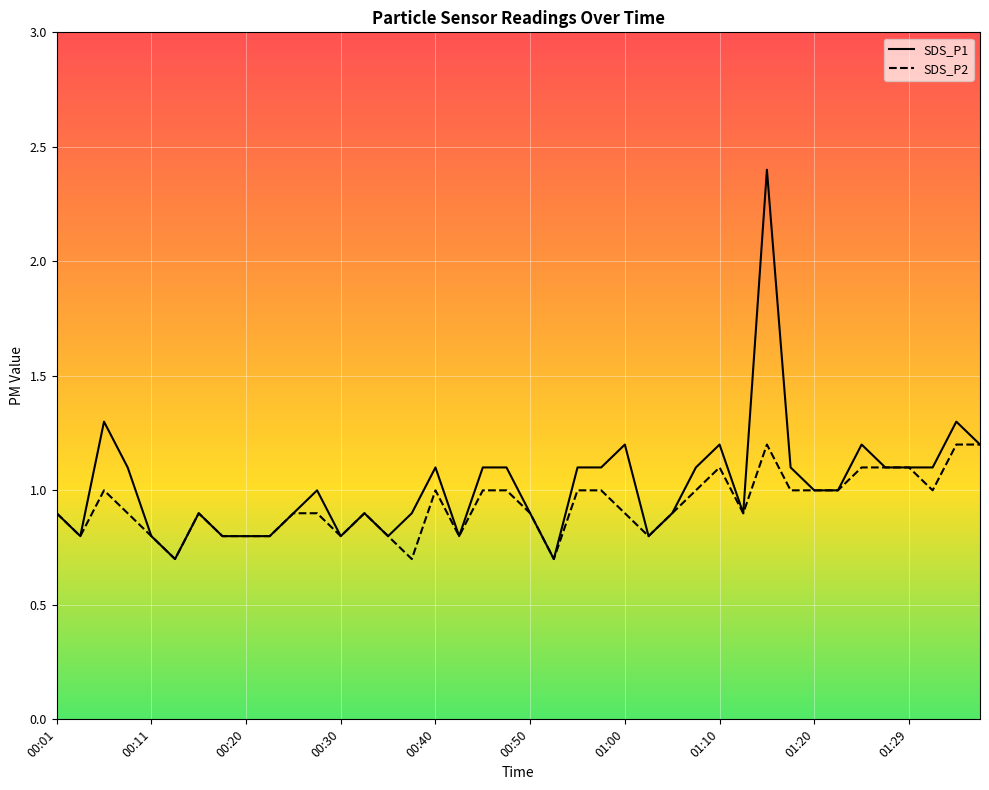

Reading left to right, list all the values displayed in this chart.

SDS_P1: 0.9	0.8	1.3	1.1	0.8	0.7	0.9	0.8	0.8	0.8	0.9	1.0	0.8	0.9	0.8	0.9	1.1	0.8	1.1	1.1	0.9	0.7	1.1	1.1	1.2	0.8	0.9	1.1	1.2	0.9	2.4	1.1	1.0	1.0	1.2	1.1	1.1	1.1	1.3	1.2
SDS_P2: 0.9	0.8	1.0	0.9	0.8	0.7	0.9	0.8	0.8	0.8	0.9	0.9	0.8	0.9	0.8	0.7	1.0	0.8	1.0	1.0	0.9	0.7	1.0	1.0	0.9	0.8	0.9	1.0	1.1	0.9	1.2	1.0	1.0	1.0	1.1	1.1	1.1	1.0	1.2	1.2